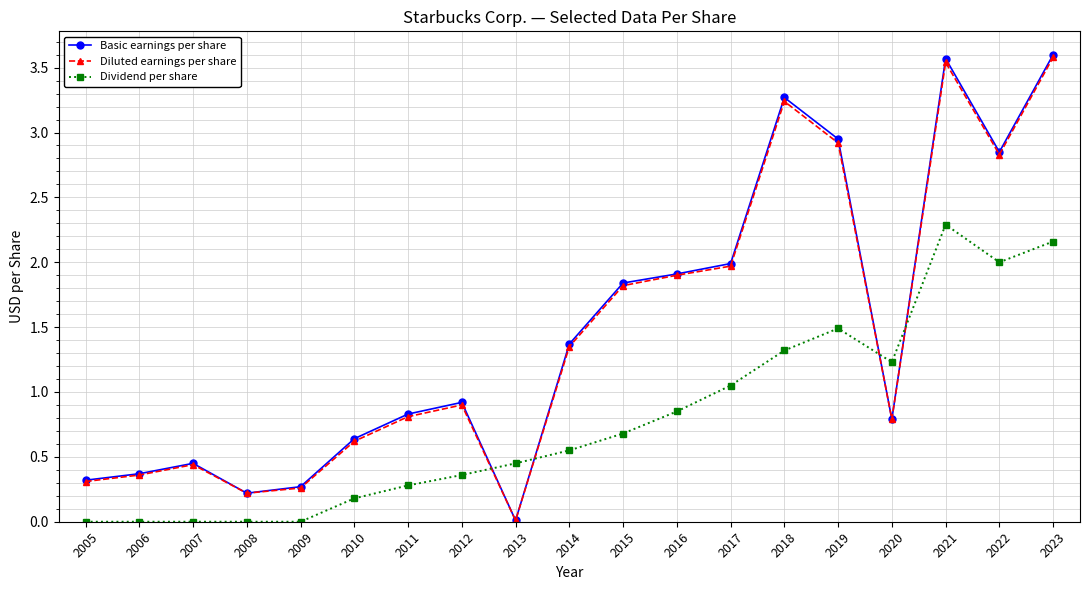

True or false: Basic earnings per share has a value of 1.8 at 2015.

True